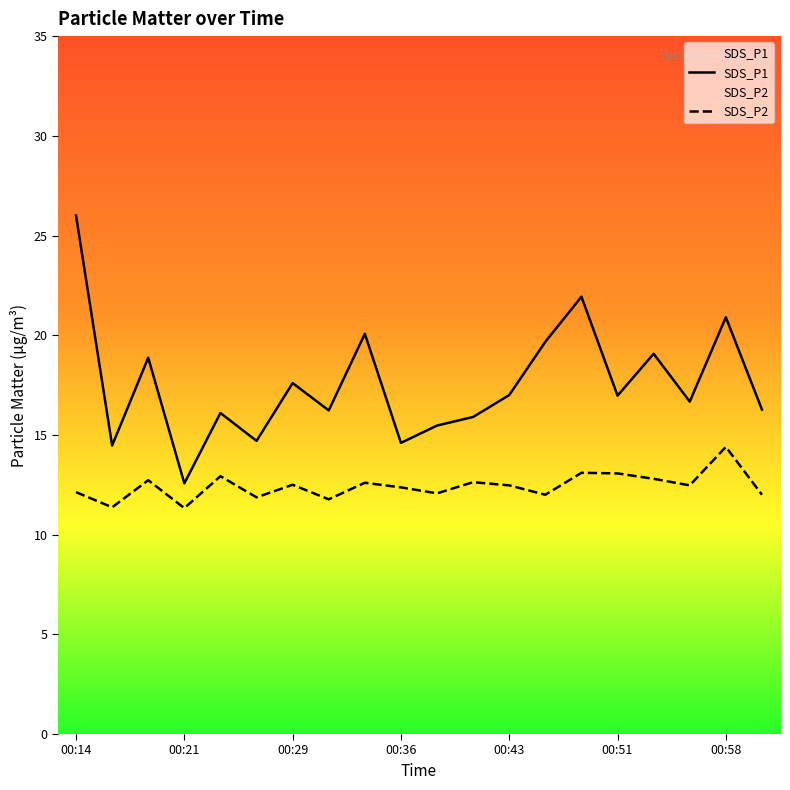

What are all the series names shown in the legend?

SDS_P1, SDS_P2